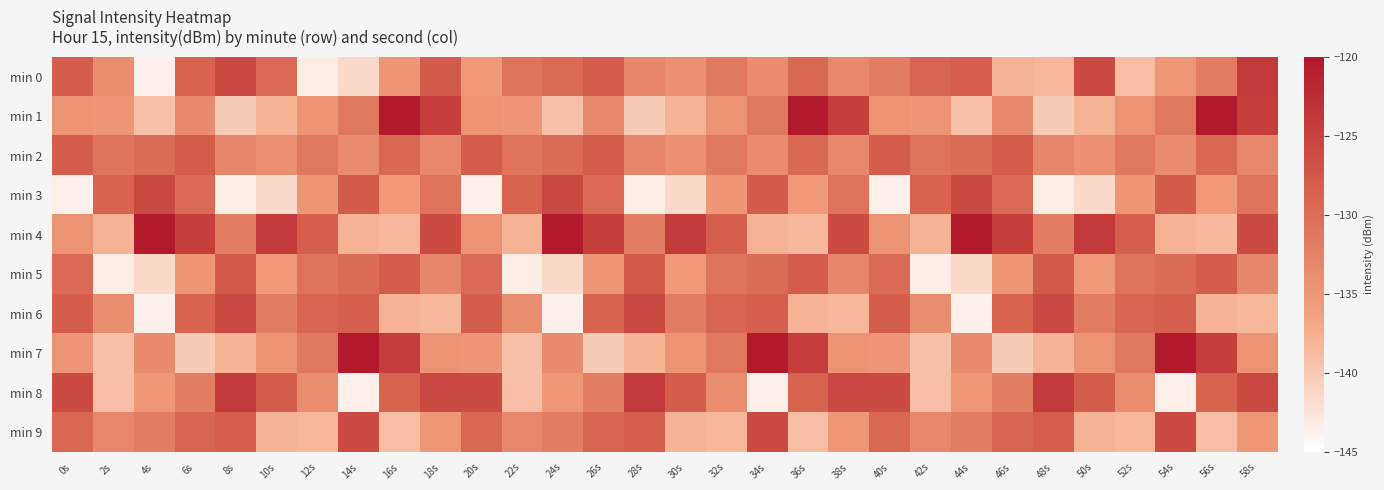

How many data points does each series have?

30